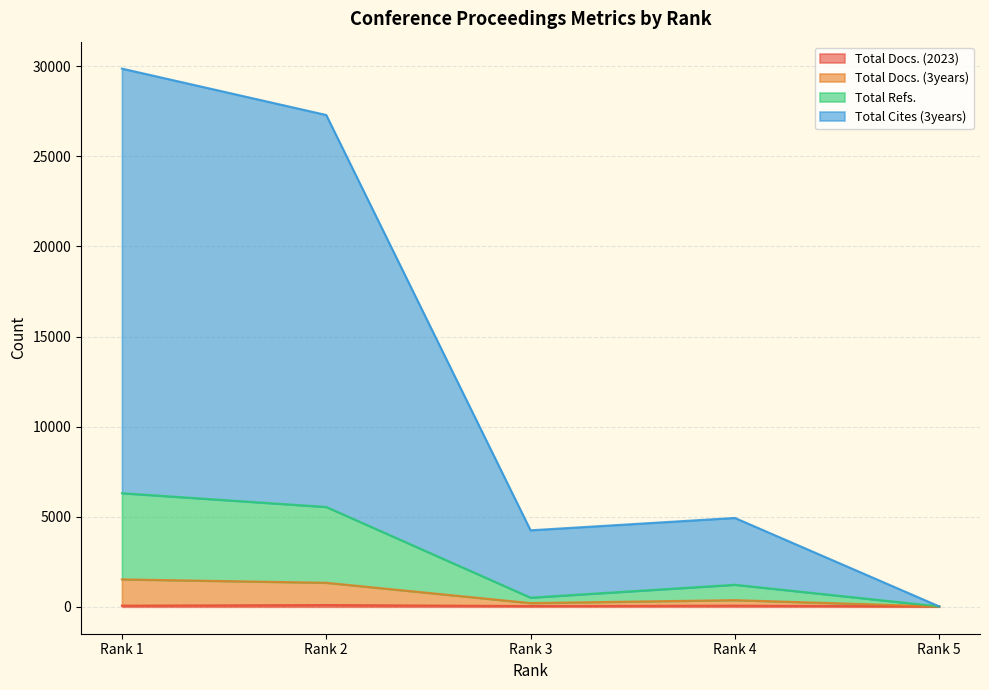

How many lines are shown in the chart?

4